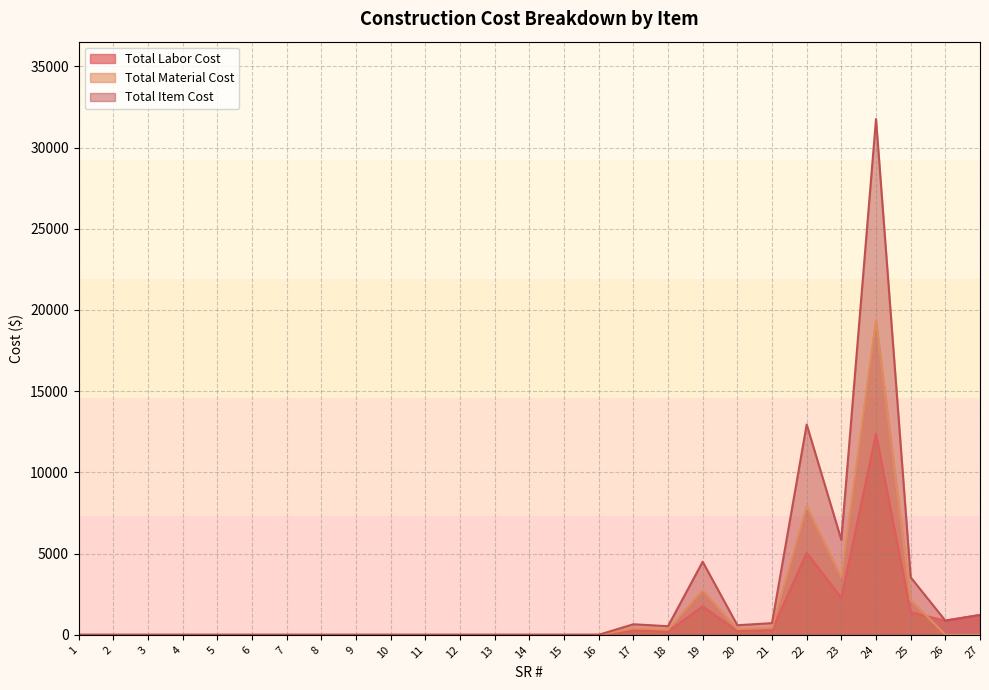

True or false: Total Material Cost has a value of 0.0 at 5.

True